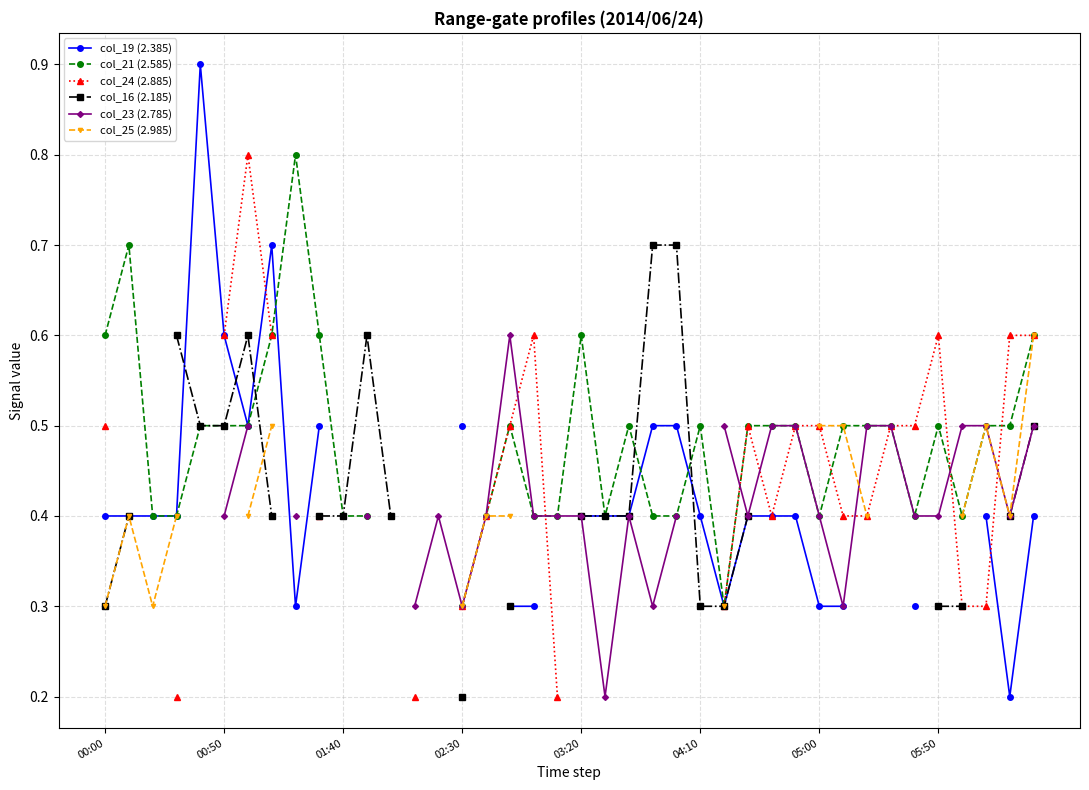

After their last crossing, which series has the higher values: col_25 (2.985) or col_23 (2.785)?

col_23 (2.785)